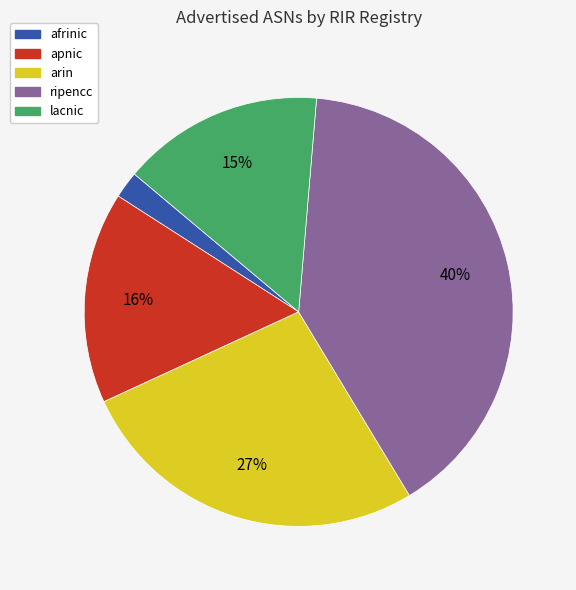

True or false: lacnic accounts for 8% of the total.

False